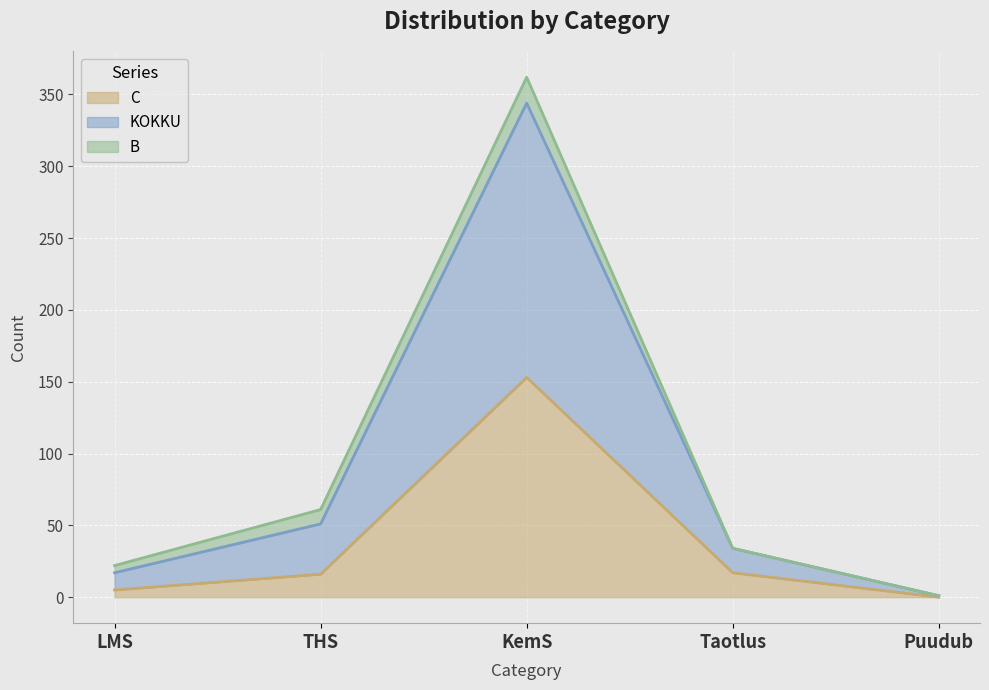

What is the label of the 3rd point from the right?

KemS